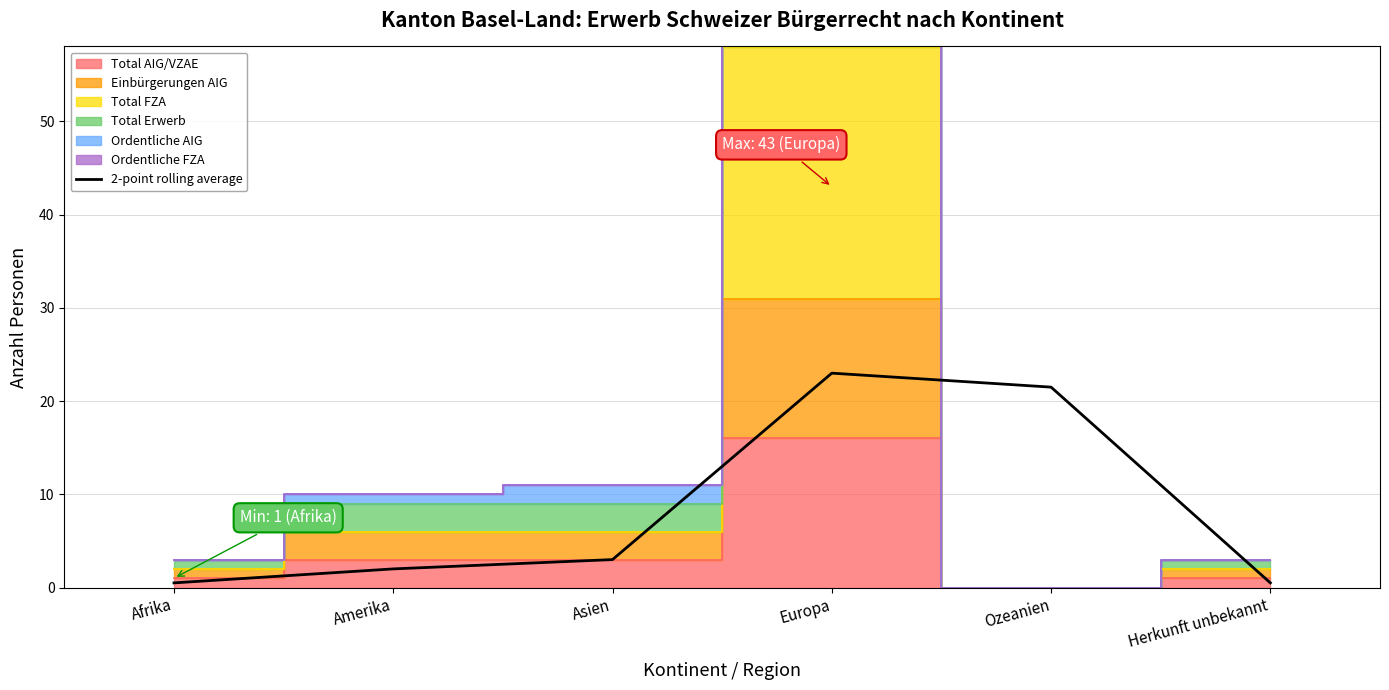

Is it true that the value at Amerika is 2.0?

True